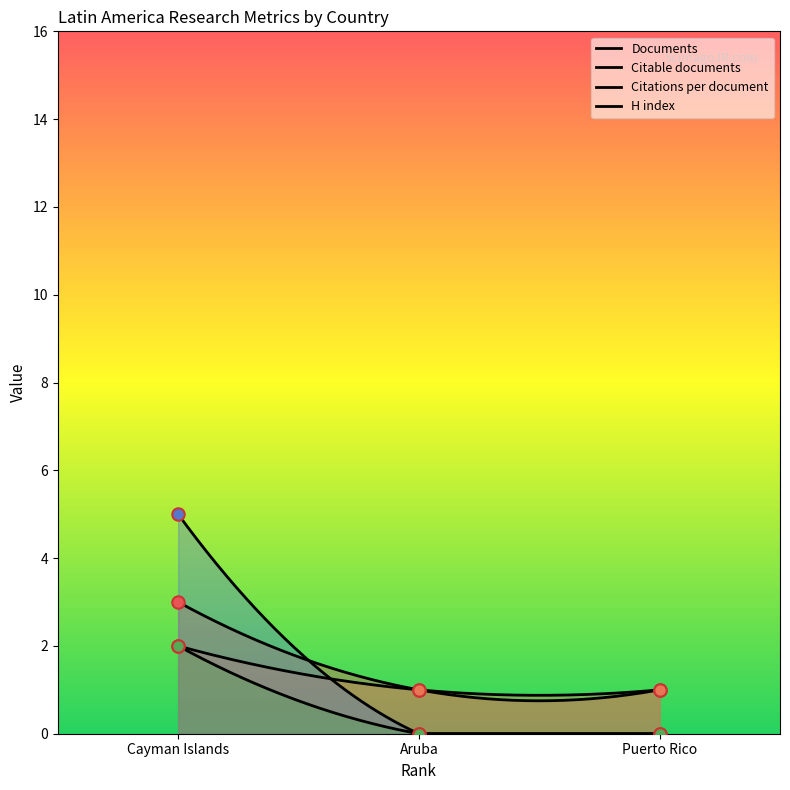

Which series contains the highest Y value?

Citations